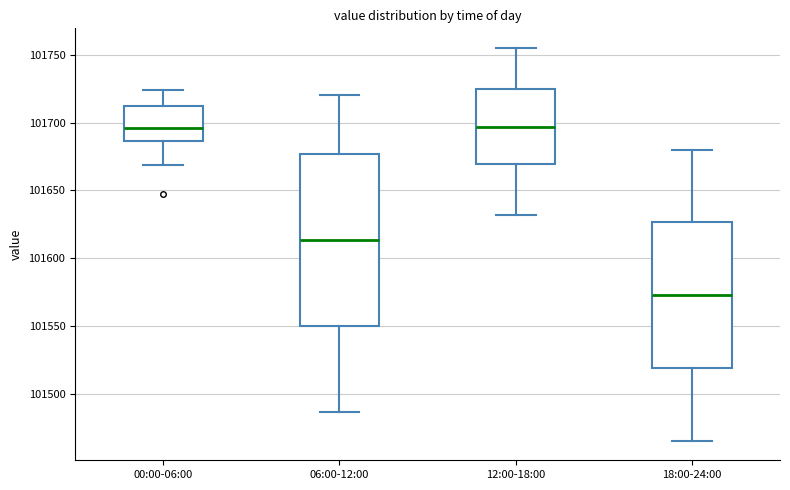

Comparing the boxes themselves (not the whiskers), which one is the tallest?

06:00-12:00